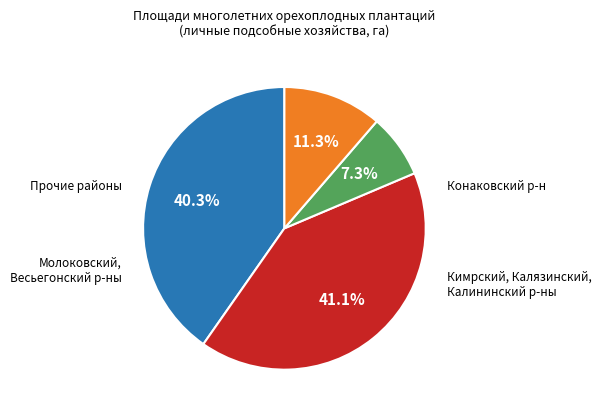

How many slices are in this pie chart?

4